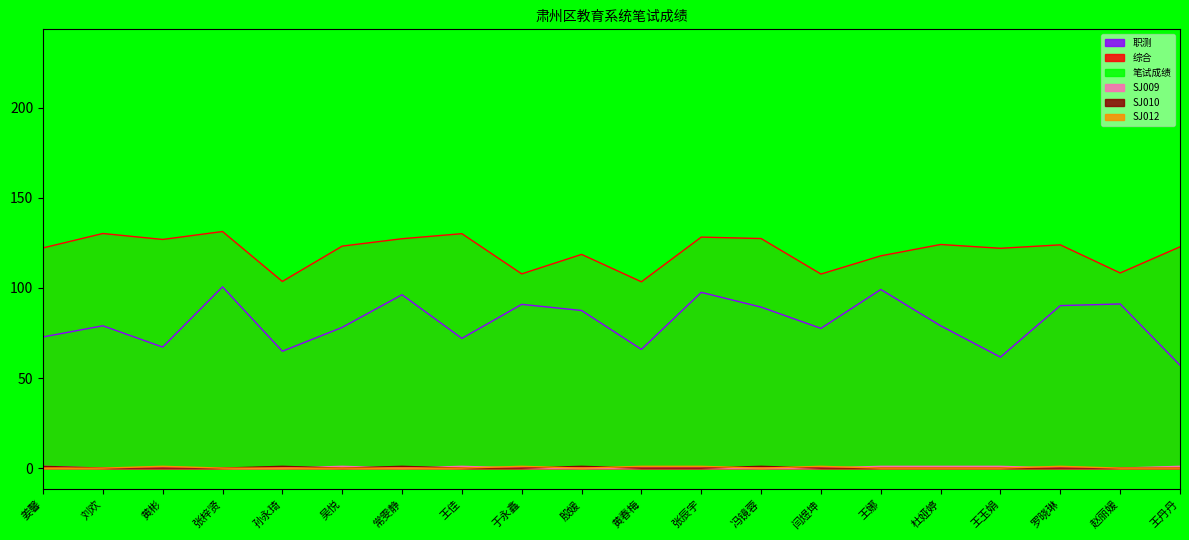

True or false: 笔试成绩 has a value of 123.9 at 冯镜蓉.

False